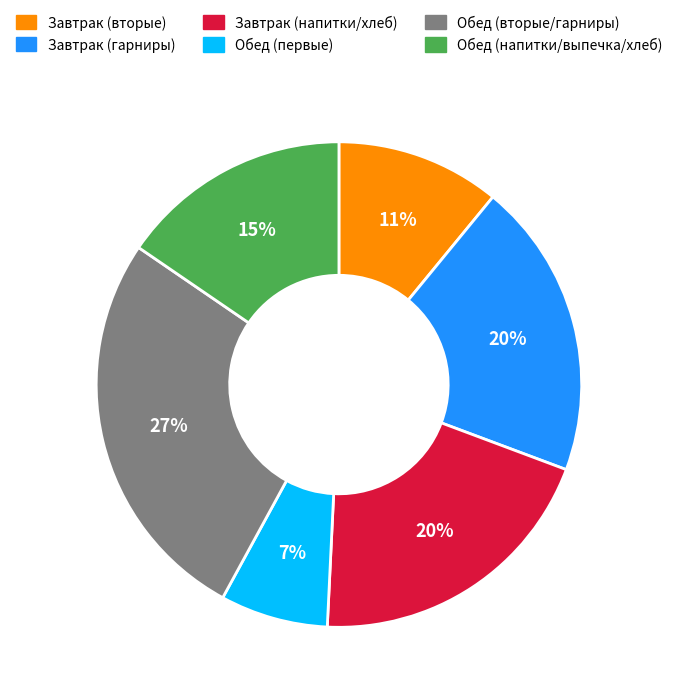

To the nearest percent, what is the average slice percentage?

17%